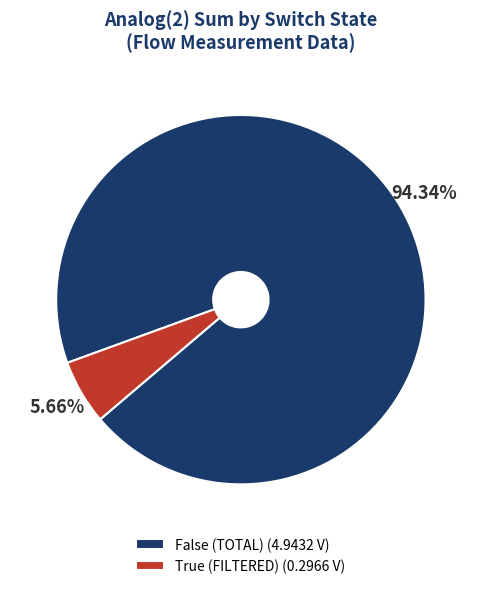

Does True (FILTERED) (0.2966 V) account for over 50% of the chart?

No